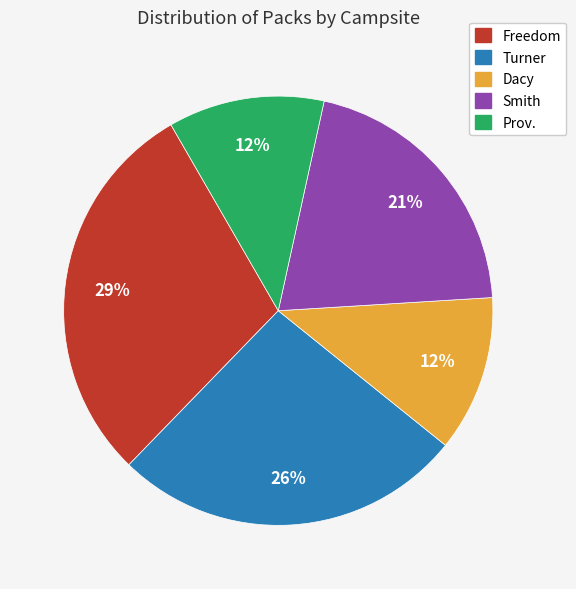

What is the ratio of the value at Dacy to the value at Smith?

0.6